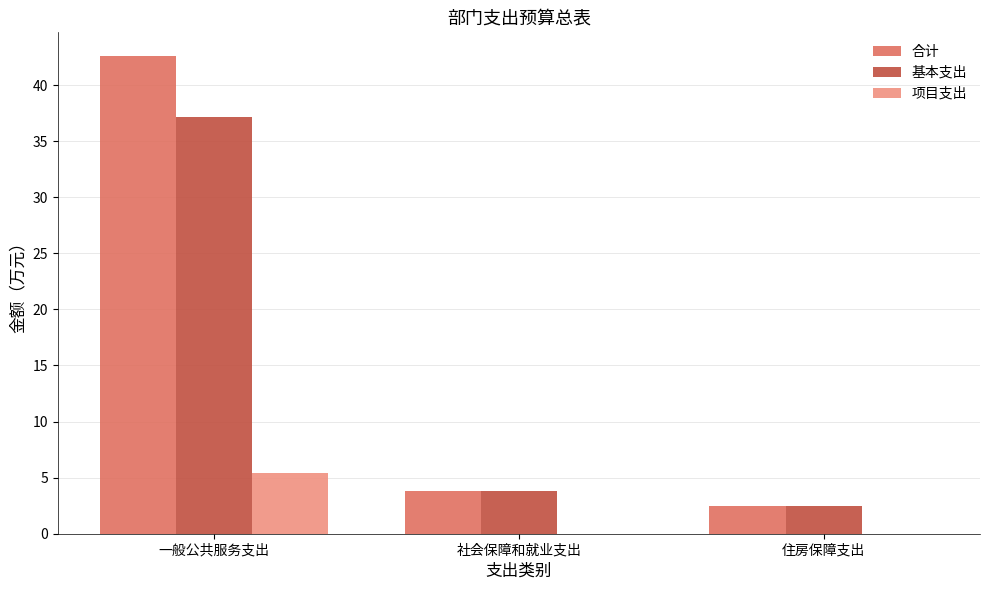

Reading right to left, extract all data points from this chart.

合计: 住房保障支出=2.5	社会保障和就业支出=3.8	一般公共服务支出=42.6
基本支出: 住房保障支出=2.5	社会保障和就业支出=3.8	一般公共服务支出=37.2
项目支出: 住房保障支出=0.0	社会保障和就业支出=0.0	一般公共服务支出=5.4